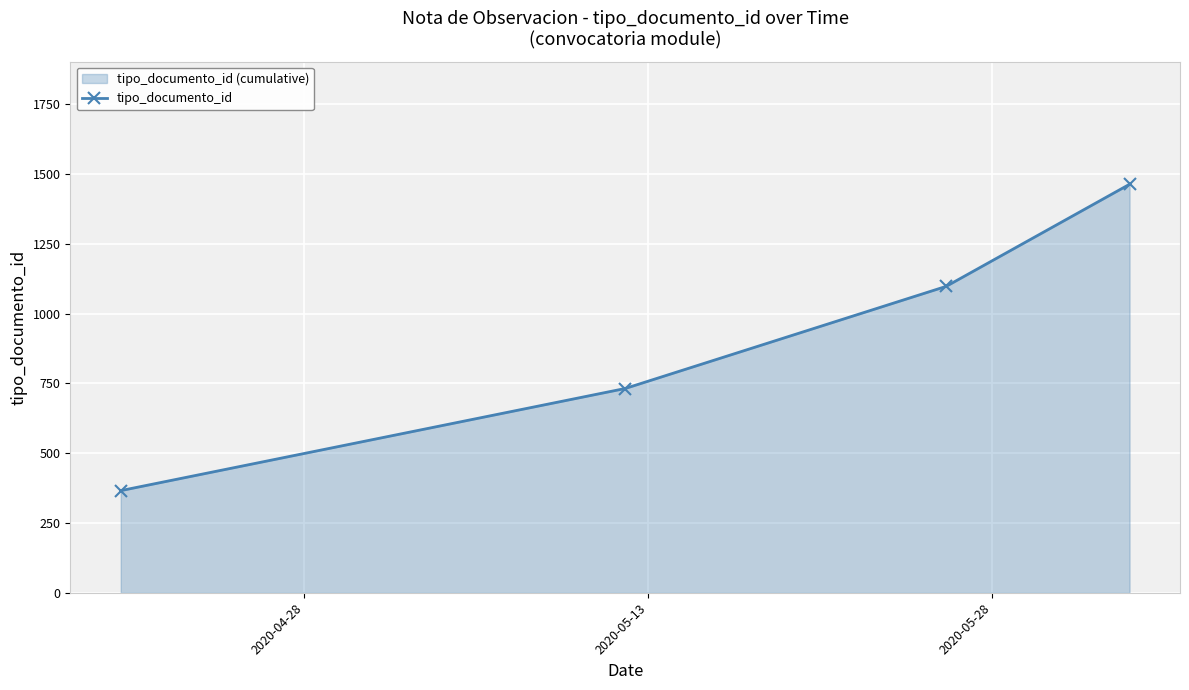

What is the difference between the maximum and second lowest values?

732